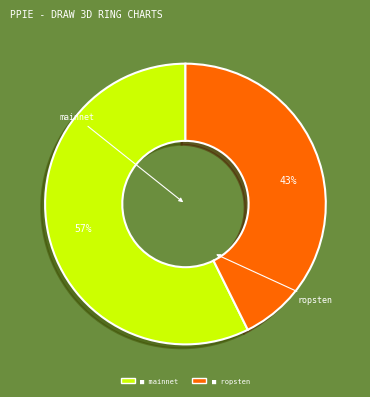

Do ■ ropsten and ■ mainnet together represent more than half of the pie?

Yes